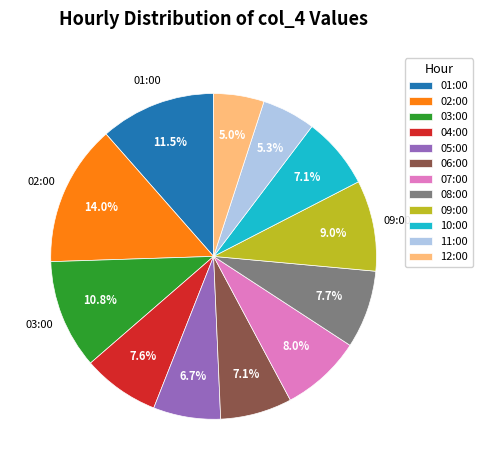

To the nearest percent, what is the difference between the largest and smallest slice percentages?

9%